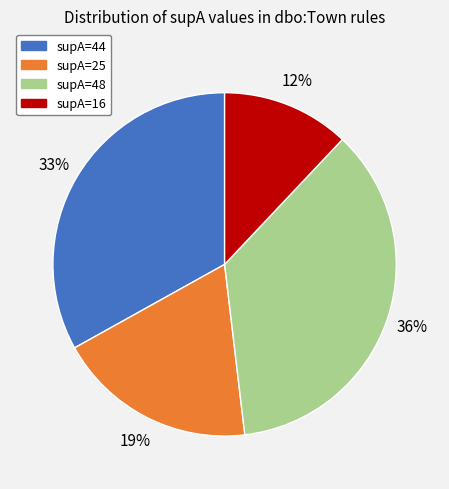

Is there any slice that represents more than half of the pie?

No